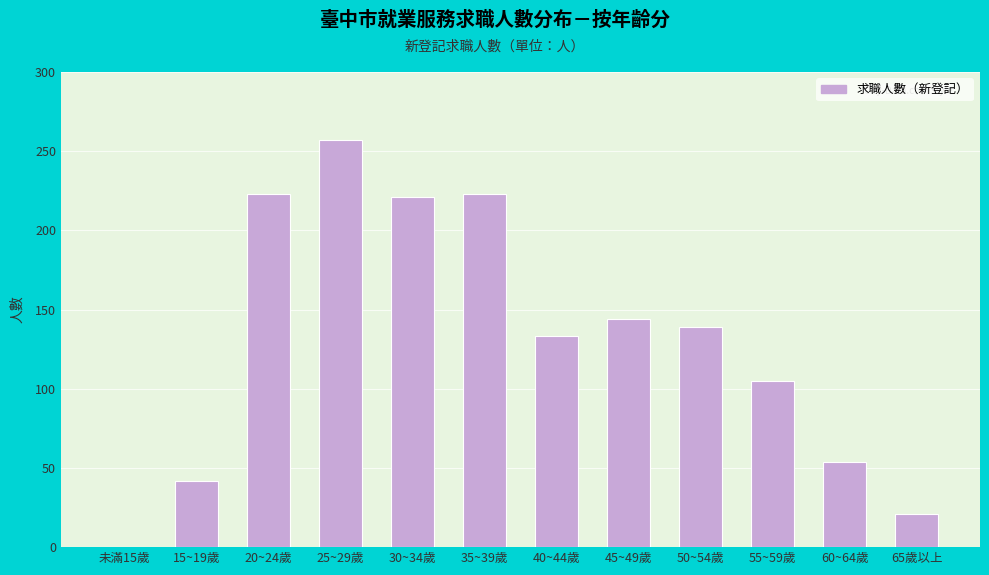

Reading left to right, list all the values displayed in this chart.

未滿15歲=0	15~19歲=42	20~24歲=223	25~29歲=257	30~34歲=221	35~39歲=223	40~44歲=133	45~49歲=144	50~54歲=139	55~59歲=105	60~64歲=54	65歲以上=21